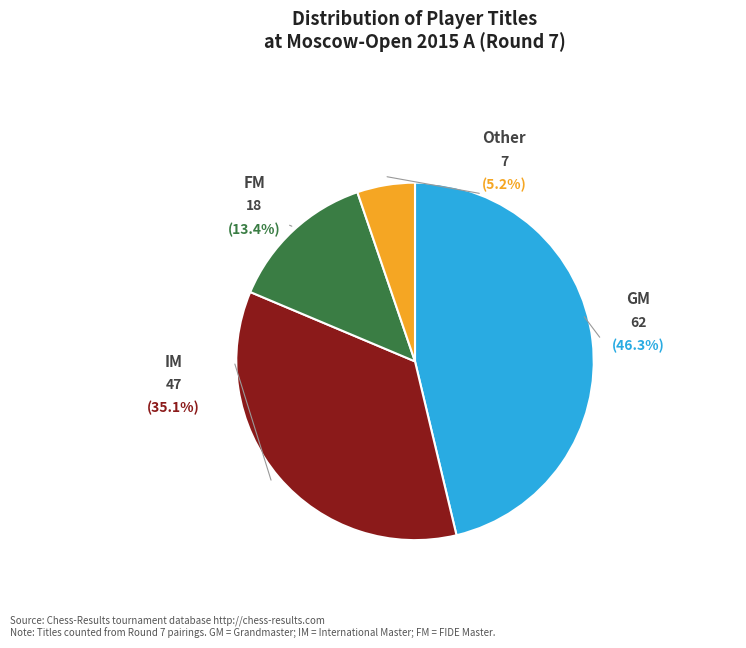

What percentage do  and IM together represent?

40.3%